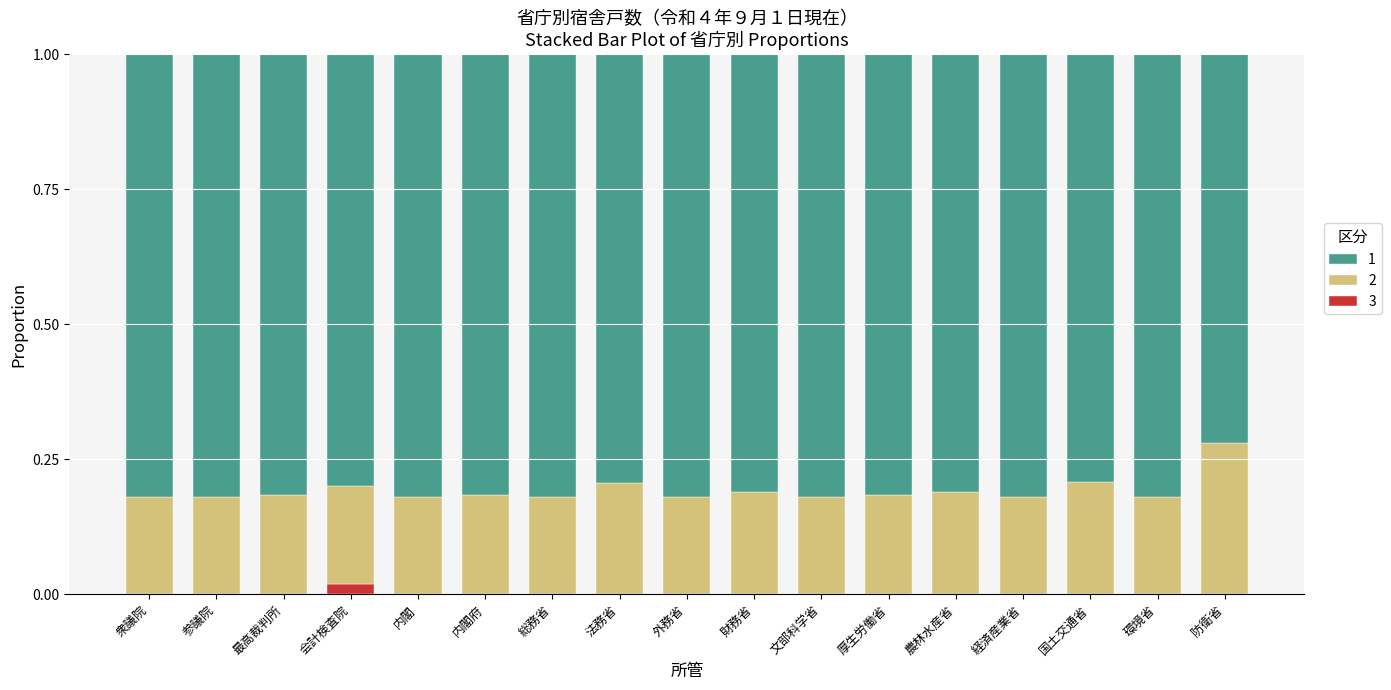

What is the total value across all series at 文部科学省?

1.0